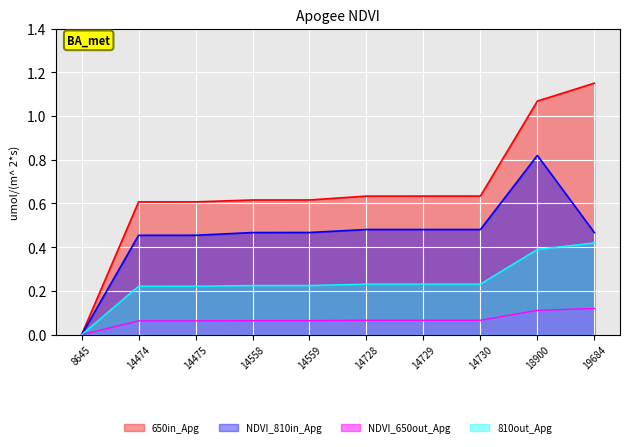

The value of id at 14728 is 1.0. True or false?

False